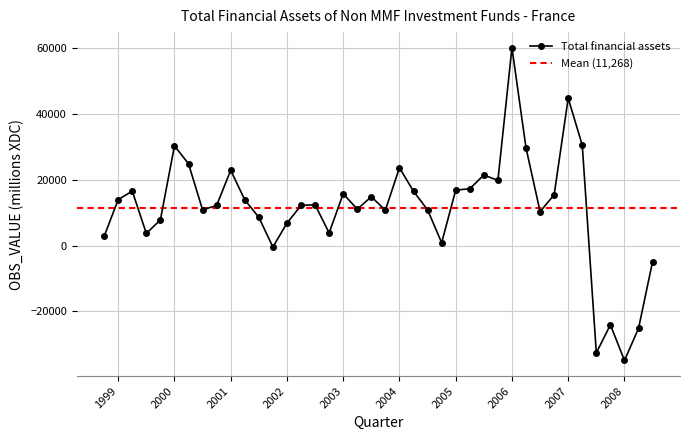

Rank the categories by value from highest to lowest.

2006-Q1, 2007-Q1, 2007-Q2, 2000-Q1, 2006-Q2, 2000-Q2, 2004-Q1, 2001-Q1, 2005-Q3, 2005-Q4, 2005-Q2, 2005-Q1, 1999-Q2, 2004-Q2, 2003-Q1, 2006-Q4, 2003-Q3, 1999-Q1, 2001-Q2, 2002-Q3, 2002-Q2, 2000-Q4, 2003-Q2, 2004-Q3, 2000-Q3, 2003-Q4, 2006-Q3, 2001-Q3, 1999-Q4, 2002-Q1, 2002-Q4, 1999-Q3, 1998-Q4, 2004-Q4, 2001-Q4, 2008-Q3, 2007-Q4, 2008-Q2, 2007-Q3, 2008-Q1